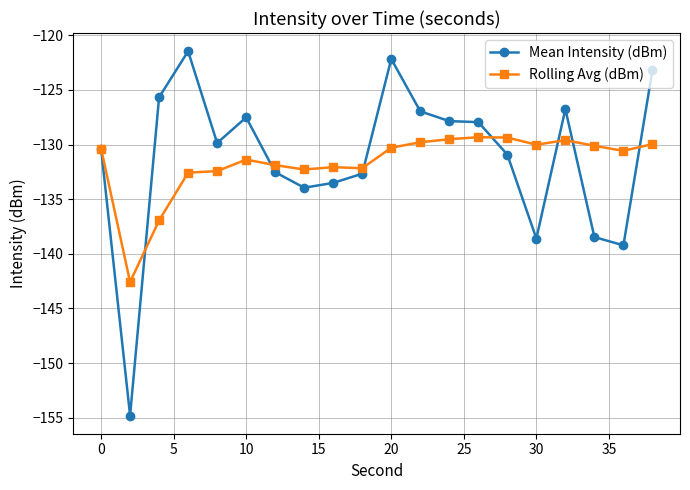

What is the highest value of the Mean Intensity (dBm) series?

-121.5